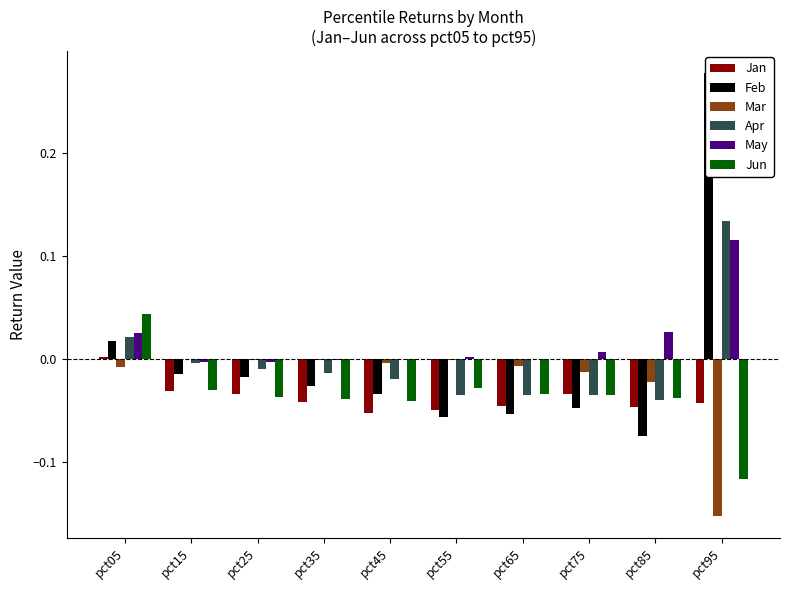

Is it true that Apr equals -0.0 at pct65?

True